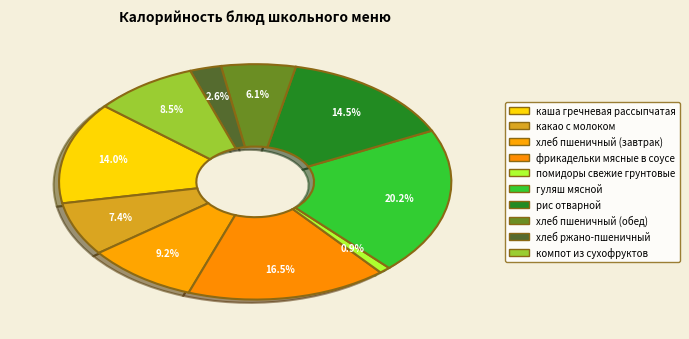

To the nearest percent, what is the difference between the какао с молоком and помидоры свежие грунтовые slice percentages?

6%